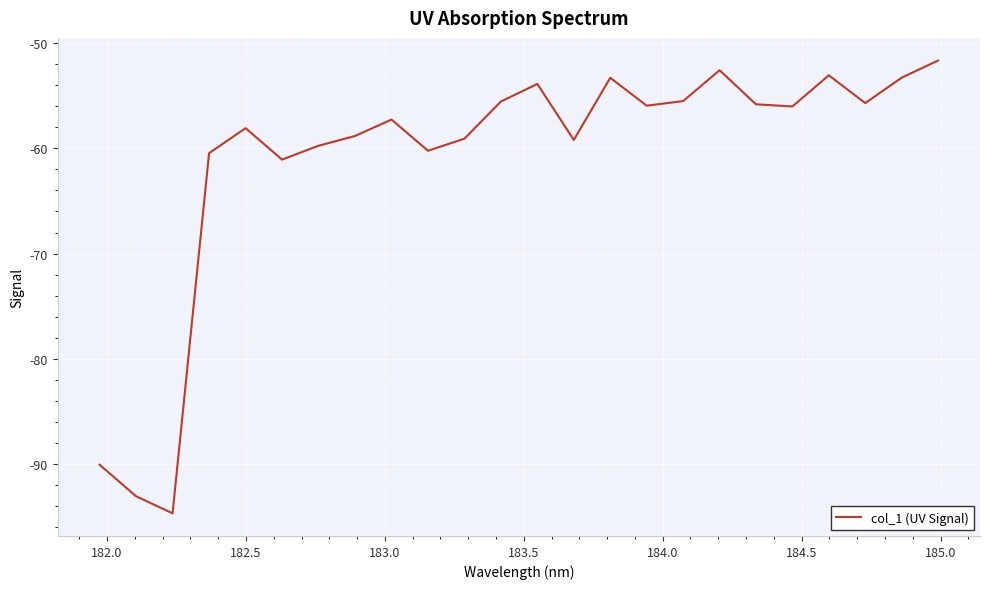

What is the minimum value shown in the chart?

-94.7